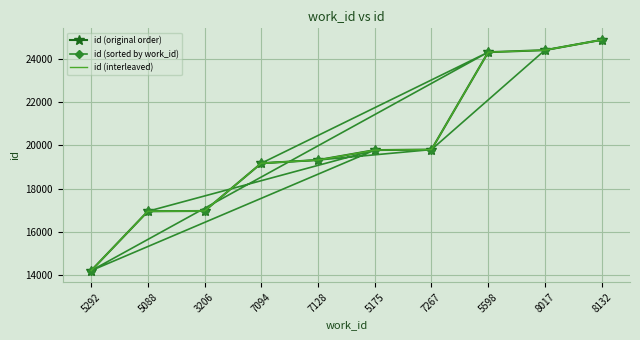

List the series in order of their peak value, lowest first.

id (original order), id (sorted by work_id), id (interleaved)